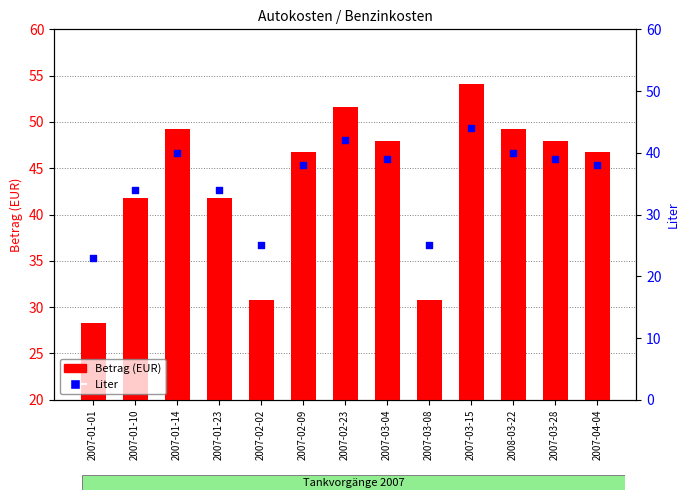

At which category is the sum across all series the highest?

2007-03-15